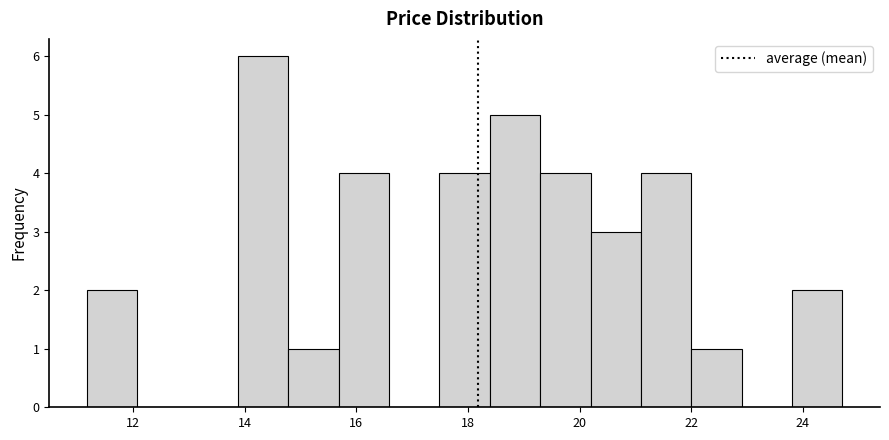

What is the height of the bar covering 20.2 to 21.0 on the x-axis? Neither the bar edges nor the heights are printed on the chart, so give them approximately, as read against the axes.

3